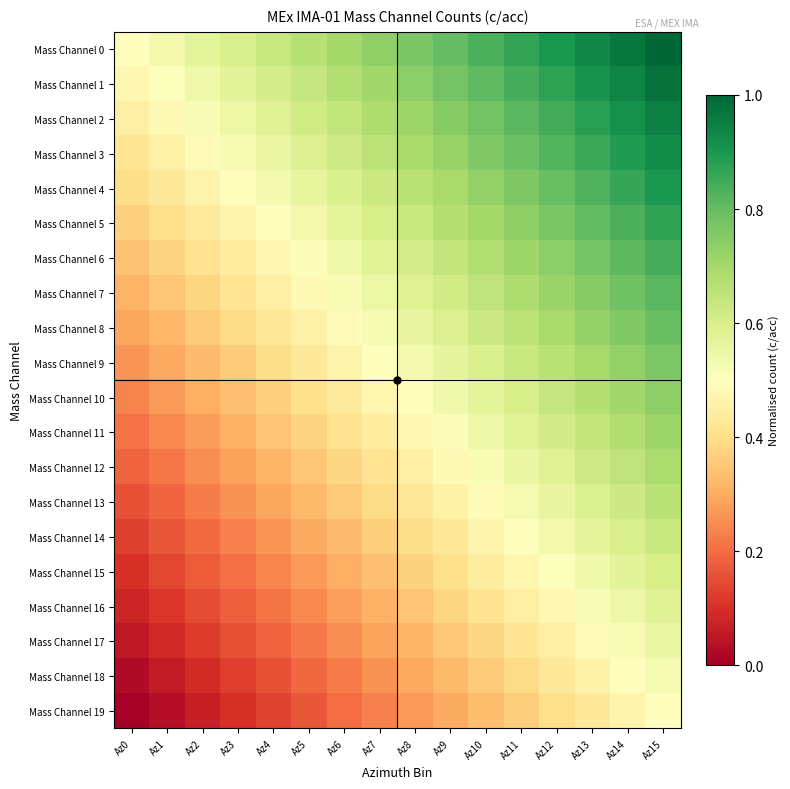

Between Az1 and Az8, which is larger?

Az8